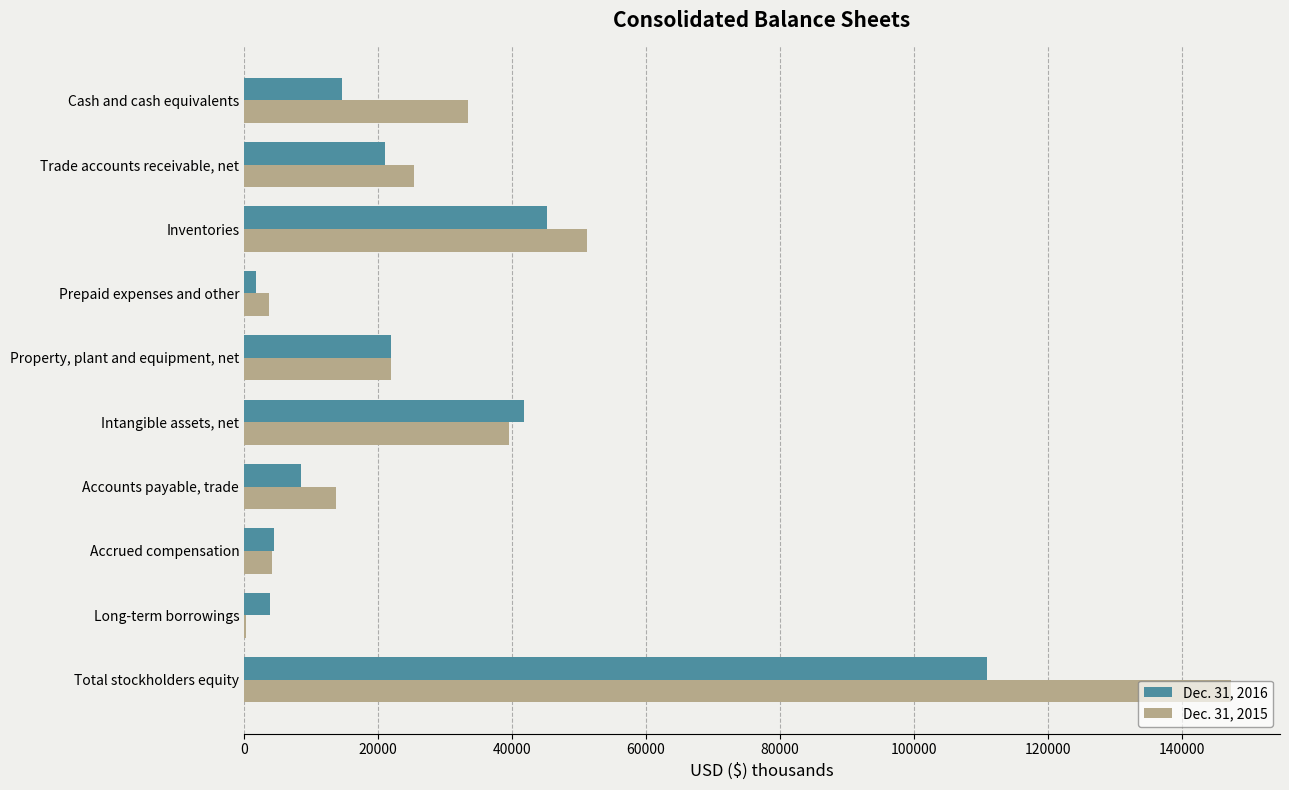

What is the highest value of the Dec. 31, 2015 series?

147339